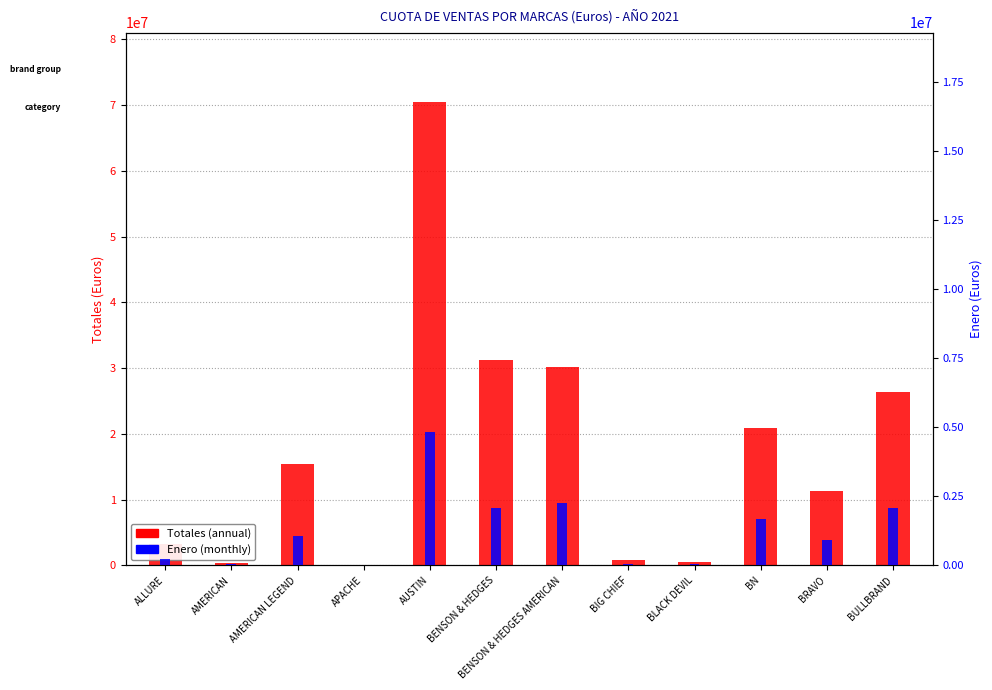

How many data points in Totales (annual) are above 15397000?

5